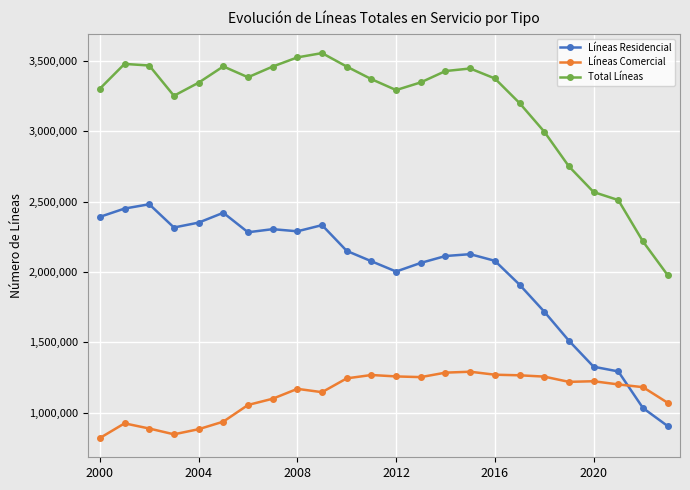

What is the value of the Líneas Comercial point at the 23rd from the left?

1181492.0